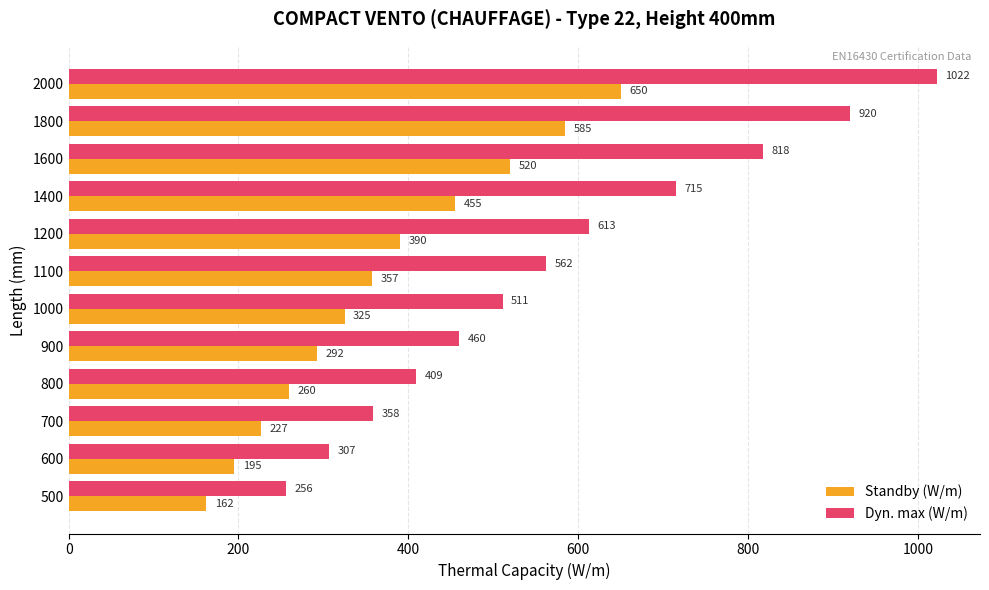

Between 700 and 900, which series saw the biggest shift?

Dyn. max (W/m)